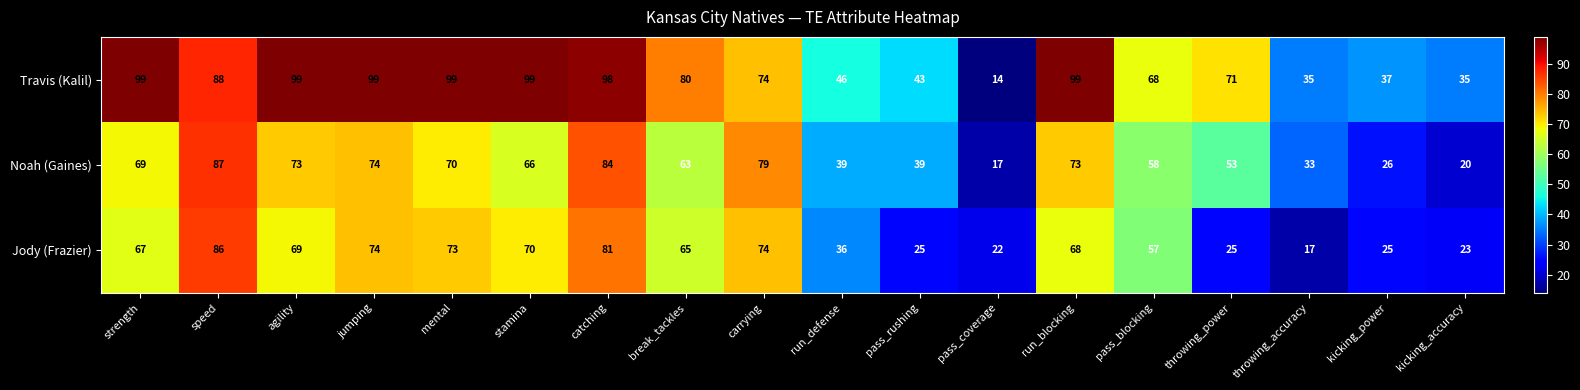

The value of Noah (Gaines) at throwing_accuracy is 33. True or false?

True